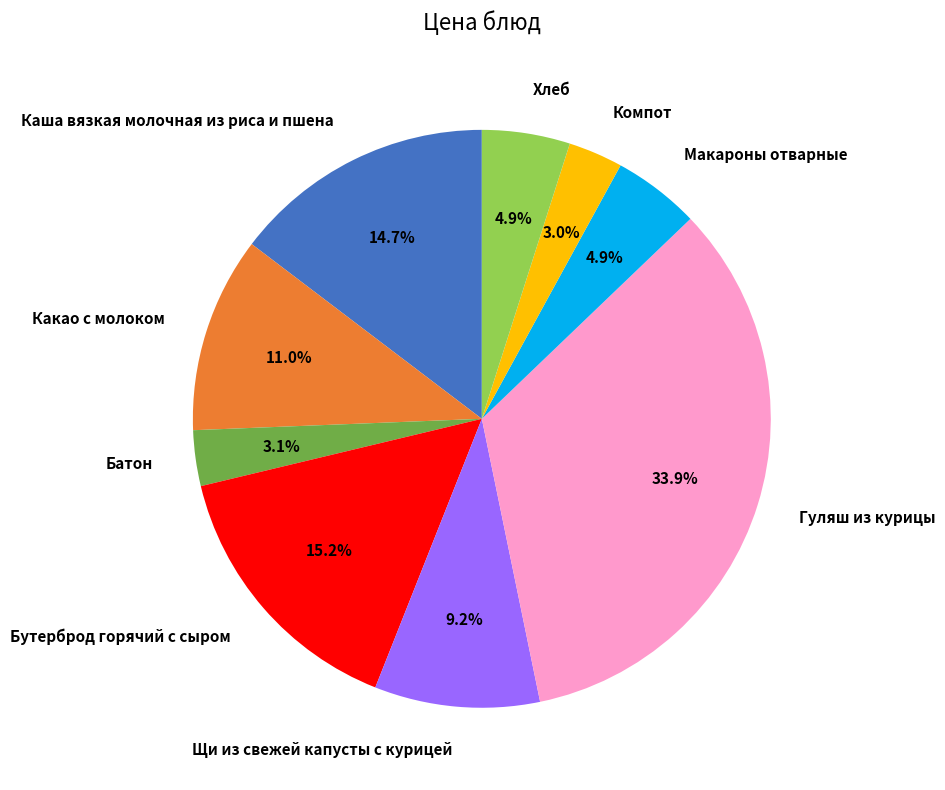

Combined, do Гуляш из курицы and Бутерброд горячий с сыром account for over 50%?

No